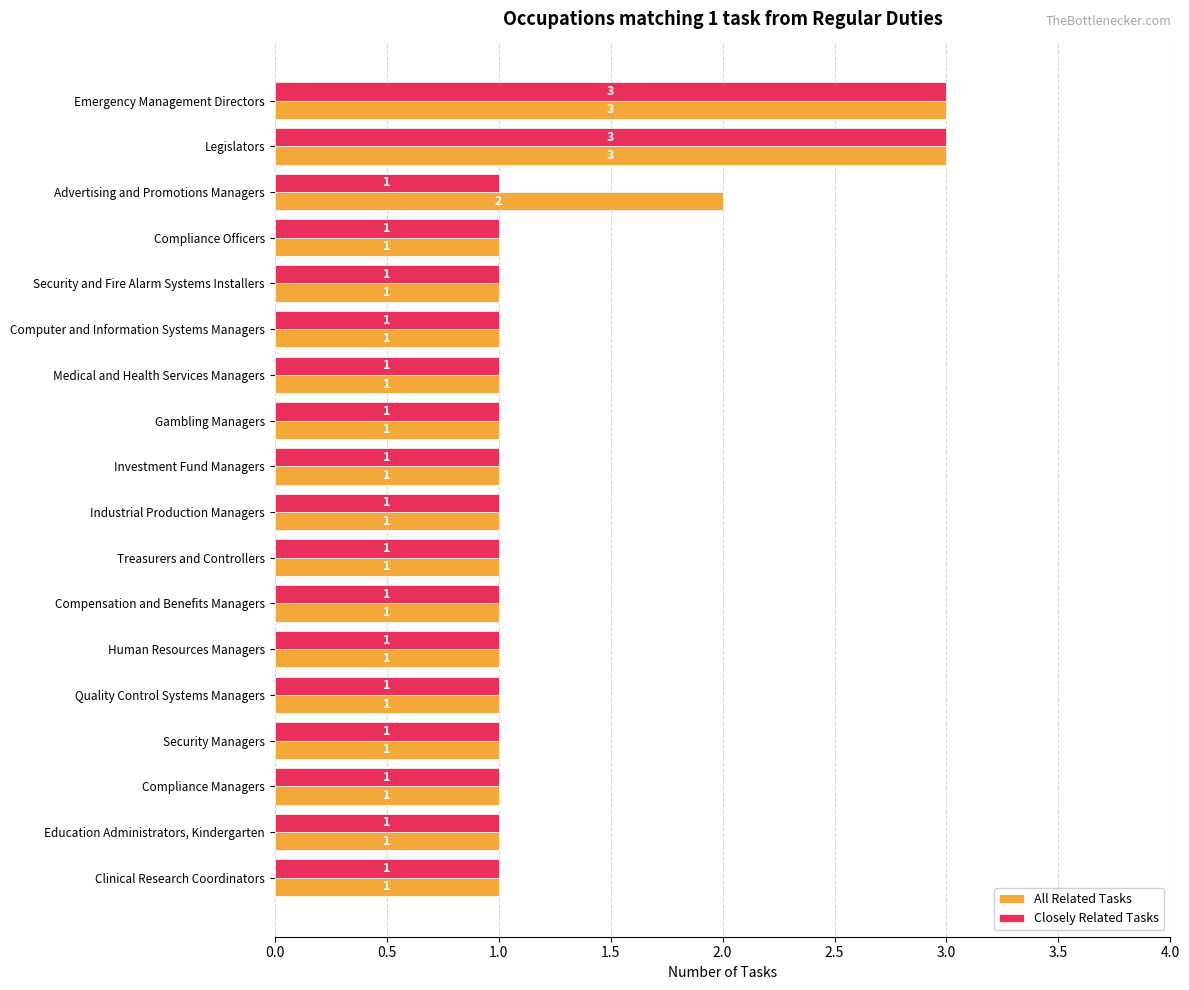

List the series in order of their overall mean, highest first.

All Related Tasks, Closely Related Tasks